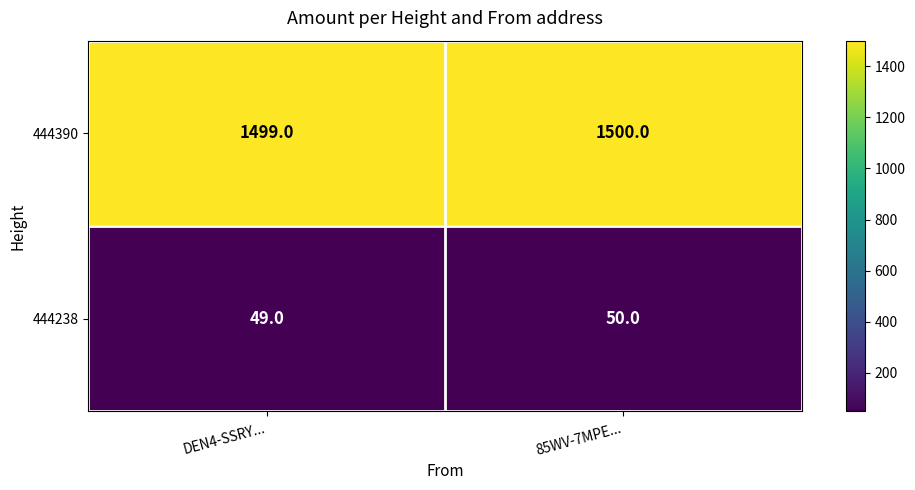

At which label is 444390 closest to 1499?

DEN4-SSRY...